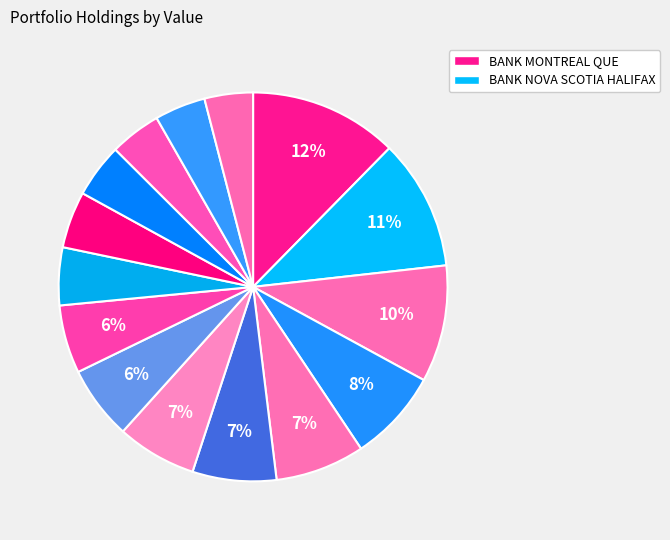

To the nearest percent, what is the difference between the largest and smallest slice percentages?

8%